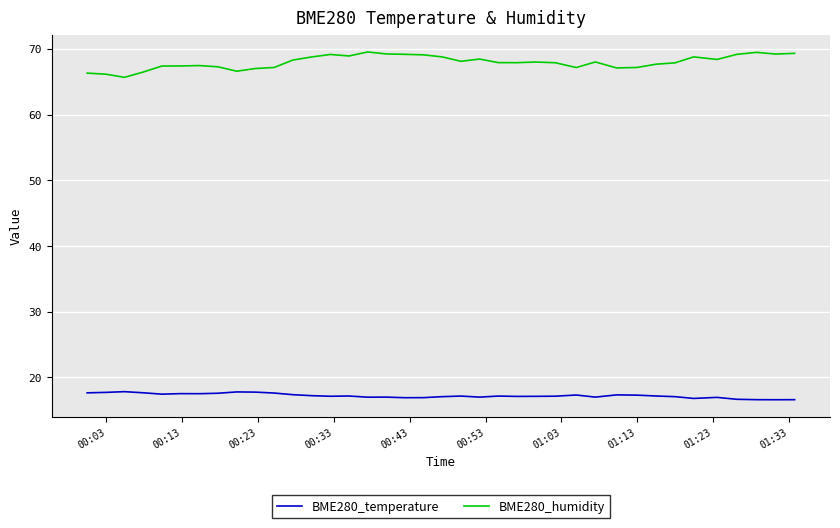

Rank the series by their maximum value, from lowest to highest.

BME280_temperature, BME280_humidity